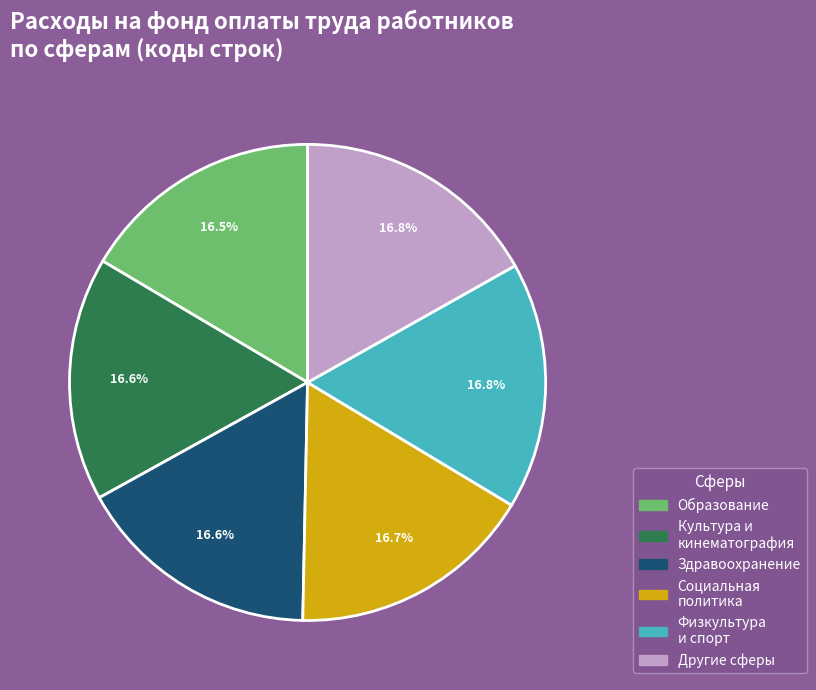

Is there any slice that represents more than half of the pie?

No